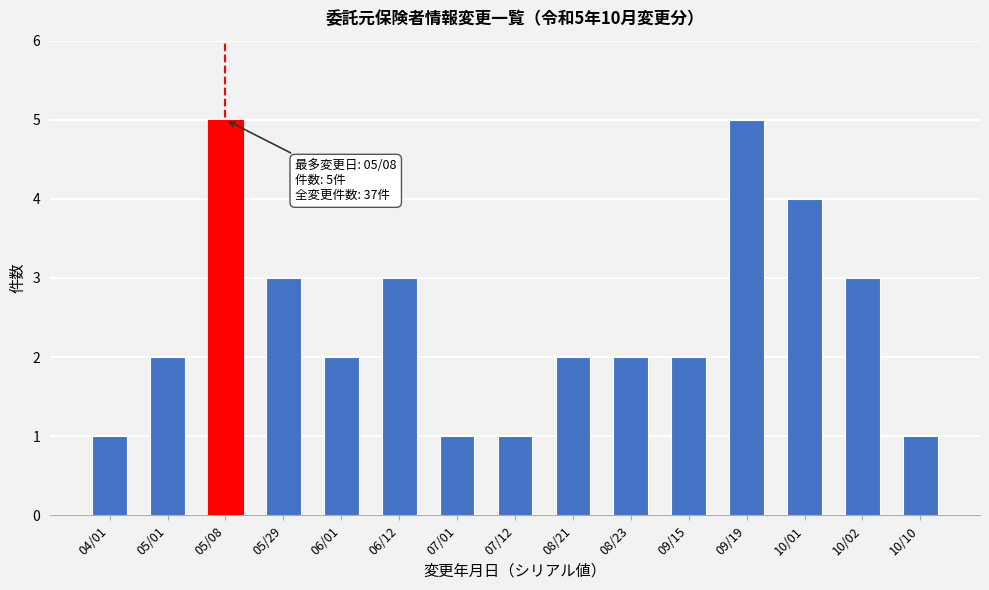

Reading left to right, what are all the values shown in this chart?

04/01=1	05/01=2	05/08=5	05/29=3	06/01=2	06/12=3	07/01=1	07/12=1	08/21=2	08/23=2	09/15=2	09/19=5	10/01=4	10/02=3	10/10=1